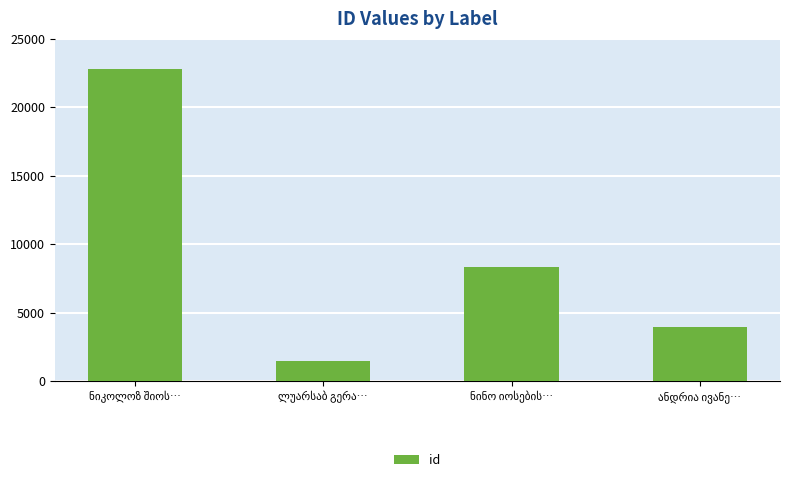

How many data points does each series have?

4